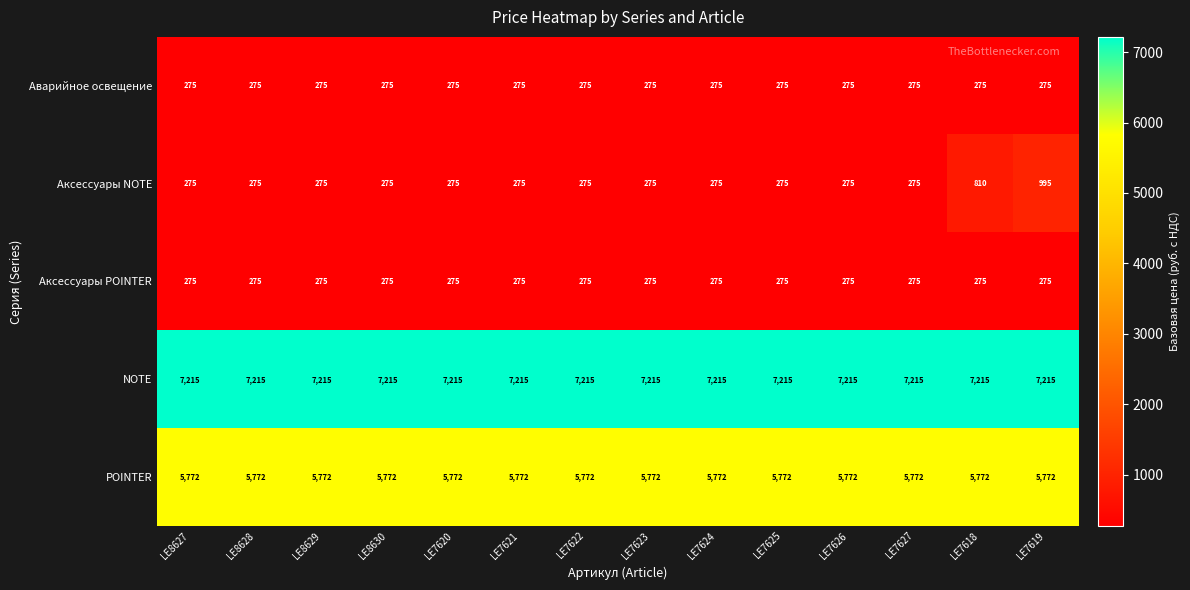

What is the sum of the NOTE values at LE7625 and LE7621?

14430